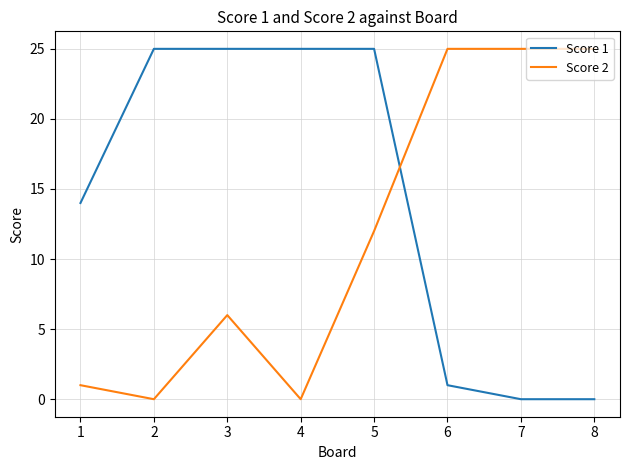

Rank the series at 5 from lowest to highest value.

Score 2, Score 1